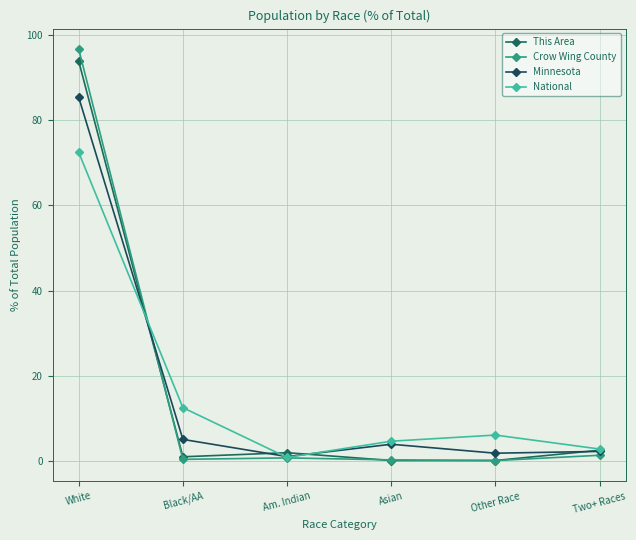

What are all the series names shown in the legend?

This Area, Crow Wing County, Minnesota, National